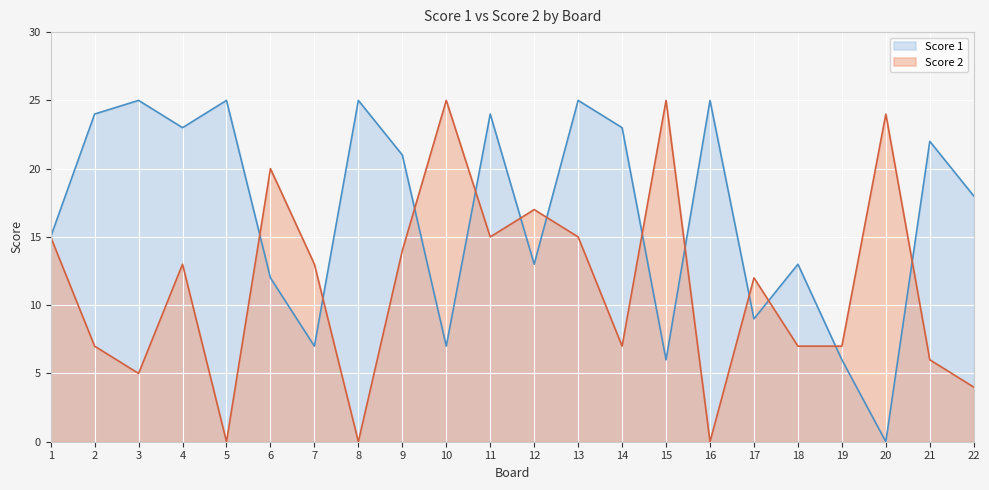

Which series changed the most between 15 and 19?

Score 2